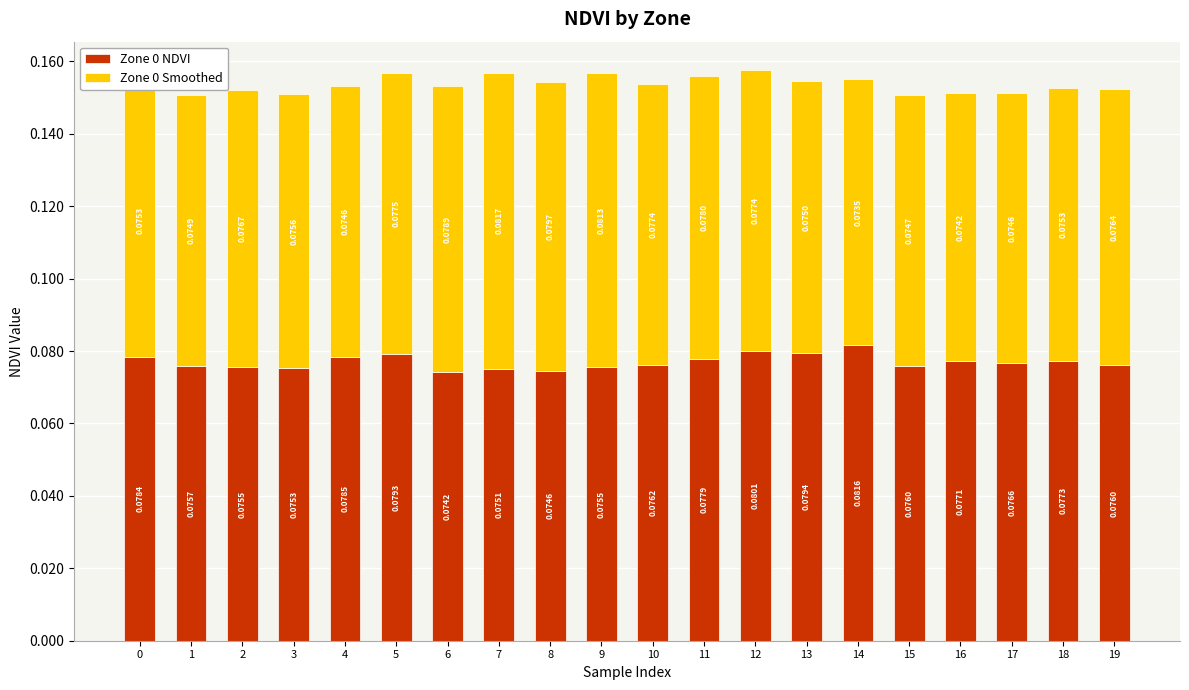

At which category is the sum across all series the highest?

12